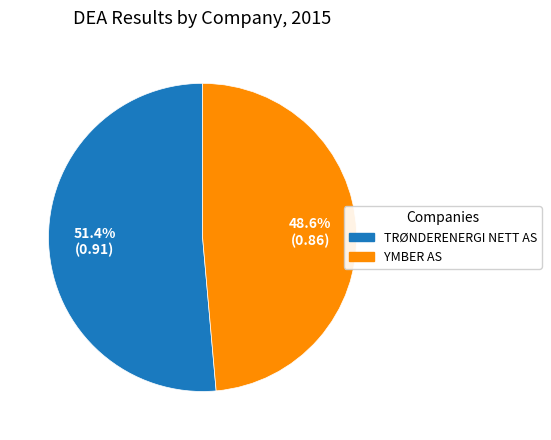

Is there a majority slice in this chart?

Yes